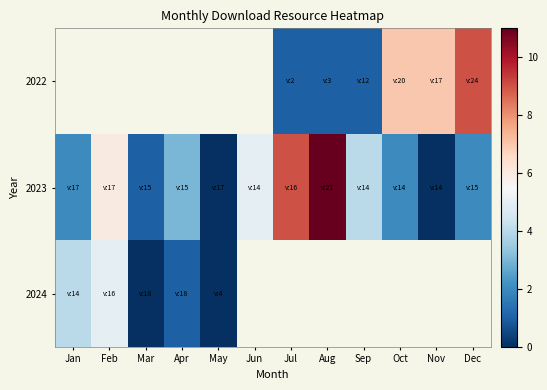

At which category does the chart reach its peak across all series?

Aug